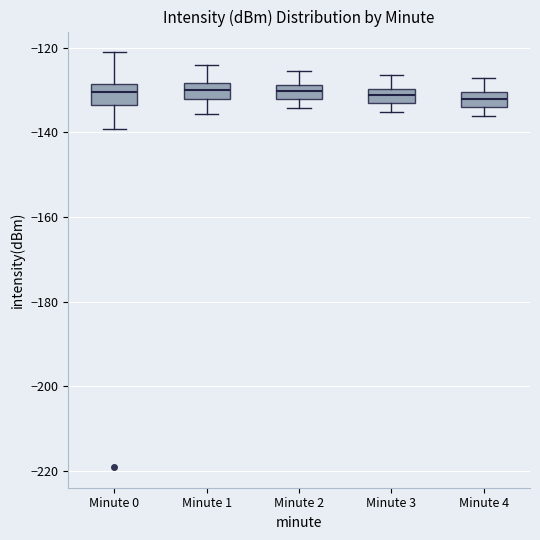

Reading left to right, read every box against the y-axis: the position of its median line, the range the box covers, and the ends of its whiskers. The values are not printed on the chart, so give them approximately, as read against the axis.

Minute 0: median -130, box -134 to -128, whiskers -140 to -122
Minute 1: median -130, box -132 to -128, whiskers -136 to -124
Minute 2: median -130, box -132 to -128, whiskers -134 to -126
Minute 3: median -132, box -134 to -130, whiskers -136 to -126
Minute 4: median -132, box -134 to -130, whiskers -136 to -128